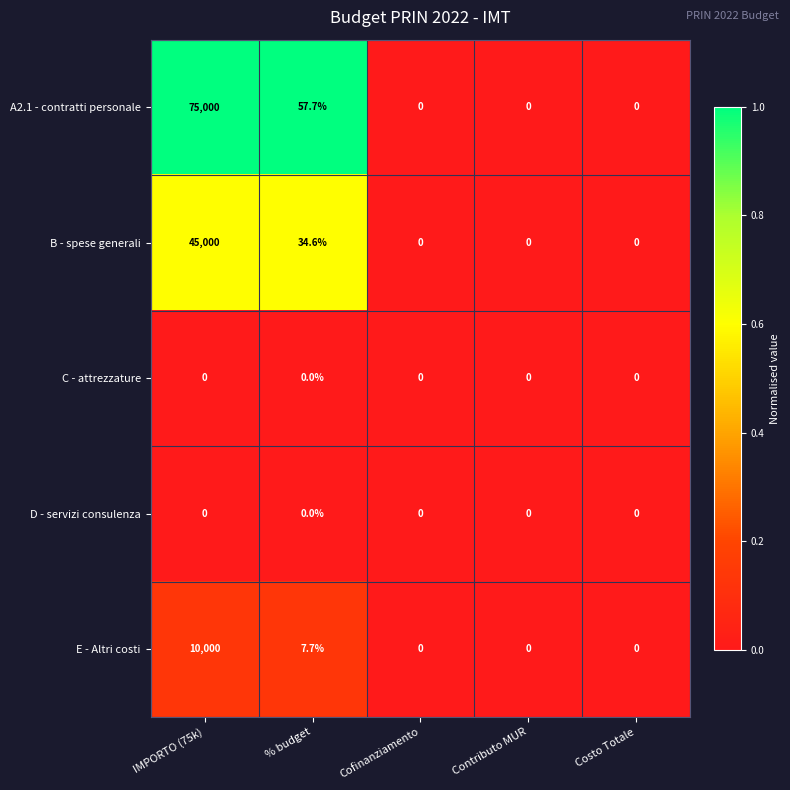

Is it true that A2.1 - contratti personale equals 0.0 at Costo Totale?

True